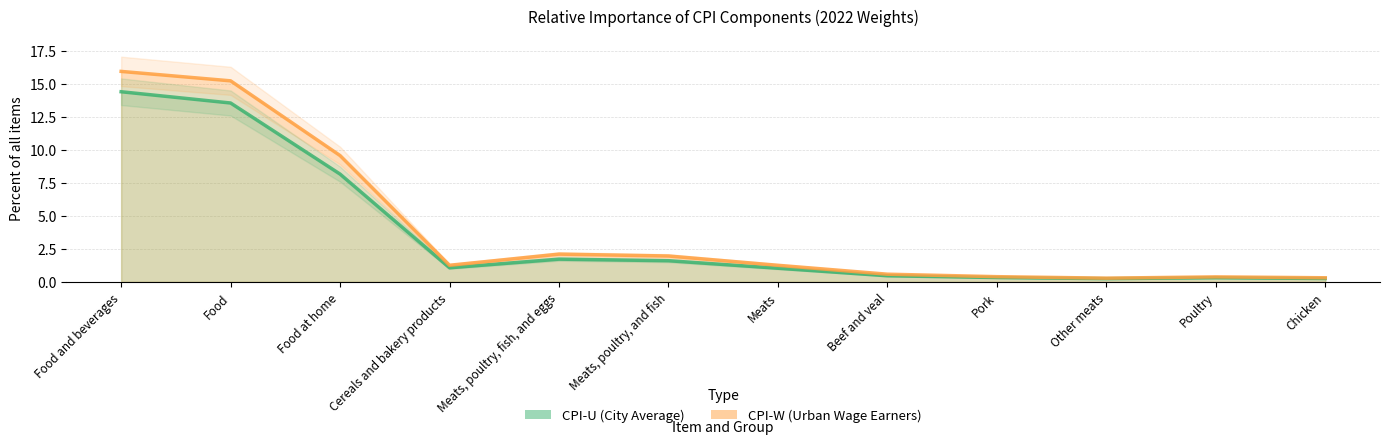

Is the value of CPI-W at Other meats greater than the value of CPI-U at Other meats?

Yes